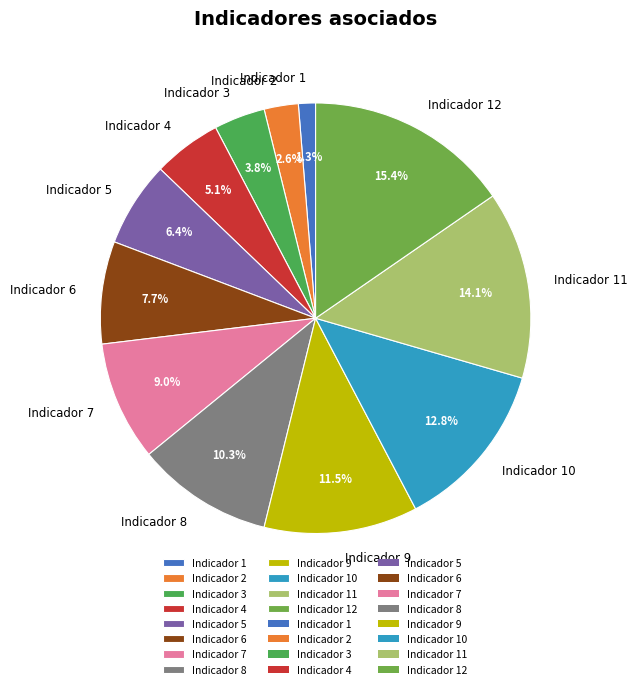

True or false: Indicador 11 accounts for 1% of the total.

False